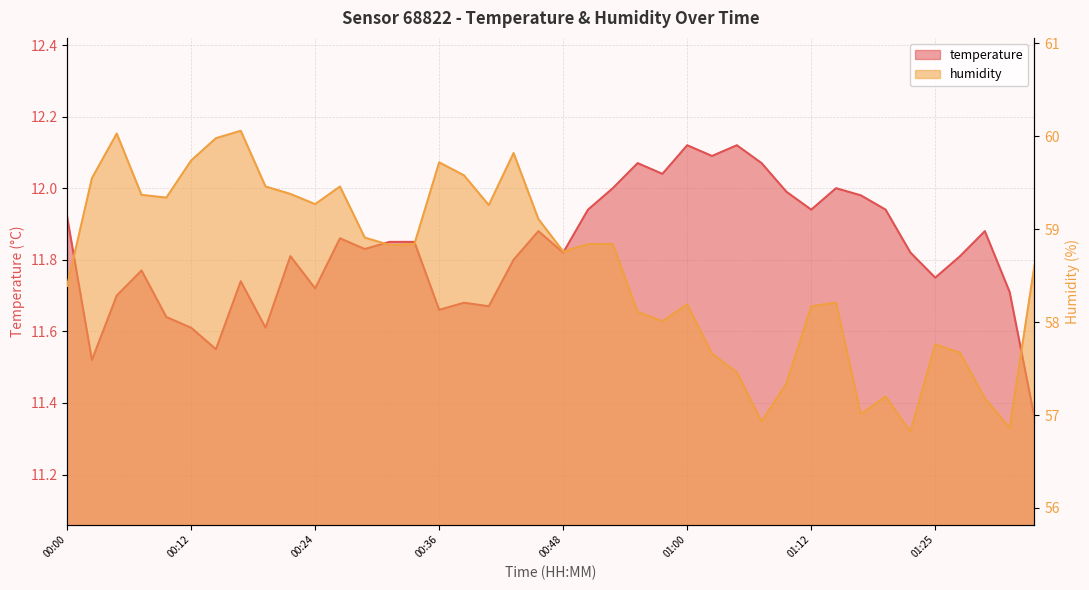

Reading right to left, what are all the values shown in this chart?

temperature: 01:34=11.4	01:32=11.7	01:29=11.9	01:27=11.8	01:25=11.8	01:22=11.8	01:20=11.9	01:17=12.0	01:15=12.0	01:12=11.9	01:10=12.0	01:08=12.1	01:05=12.1	01:03=12.1	01:00=12.1	00:58=12.0	00:55=12.1	00:53=12.0	00:50=11.9	00:48=11.8	00:46=11.9	00:43=11.8	00:41=11.7	00:38=11.7	00:36=11.7	00:33=11.8	00:31=11.8	00:29=11.8	00:26=11.9	00:24=11.7	00:21=11.8	00:19=11.6	00:16=11.7	00:14=11.6	00:12=11.6	00:09=11.6	00:07=11.8	00:04=11.7	00:02=11.5	00:00=11.9
humidity: 01:34=58.6	01:32=56.9	01:29=57.2	01:27=57.7	01:25=57.8	01:22=56.8	01:20=57.2	01:17=57.0	01:15=58.2	01:12=58.2	01:10=57.3	01:08=56.9	01:05=57.5	01:03=57.7	01:00=58.2	00:58=58.0	00:55=58.1	00:53=58.8	00:50=58.8	00:48=58.8	00:46=59.1	00:43=59.8	00:41=59.3	00:38=59.6	00:36=59.7	00:33=58.8	00:31=58.8	00:29=58.9	00:26=59.5	00:24=59.3	00:21=59.4	00:19=59.5	00:16=60.1	00:14=60.0	00:12=59.7	00:09=59.3	00:07=59.4	00:04=60.0	00:02=59.5	00:00=58.4